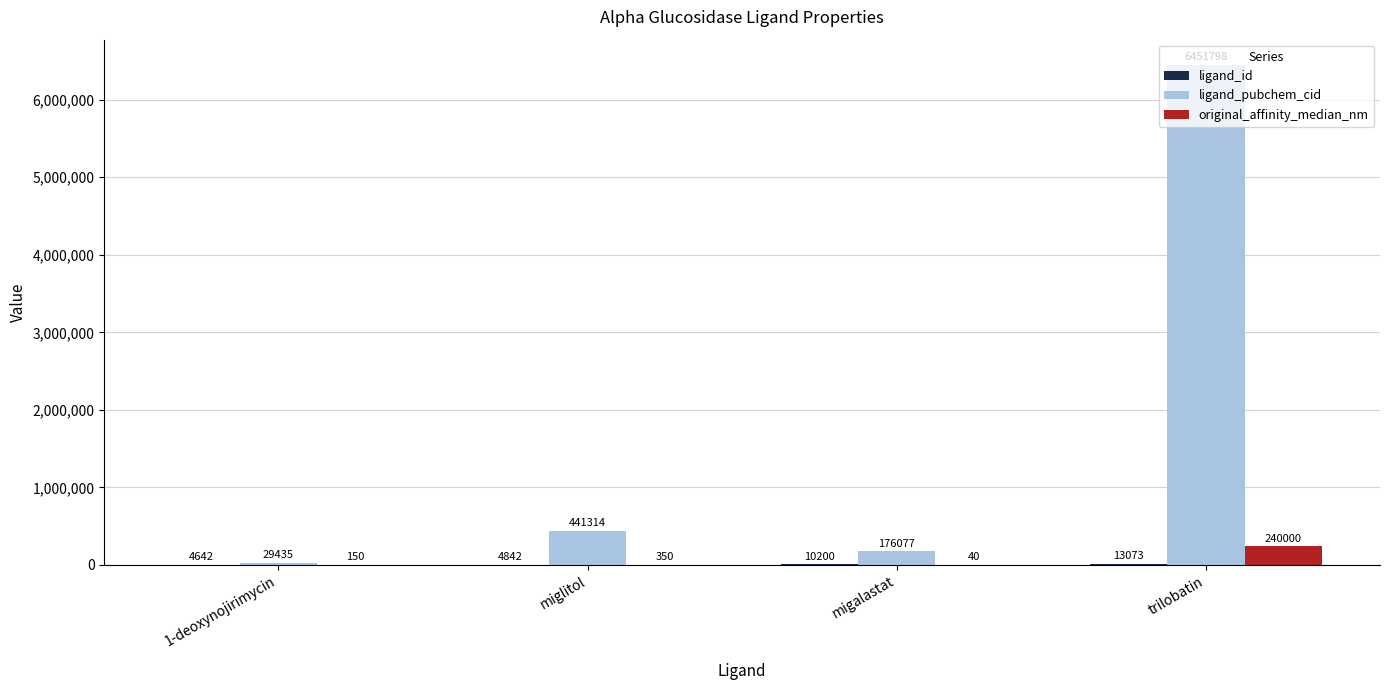

How many groups of bars are there?

4